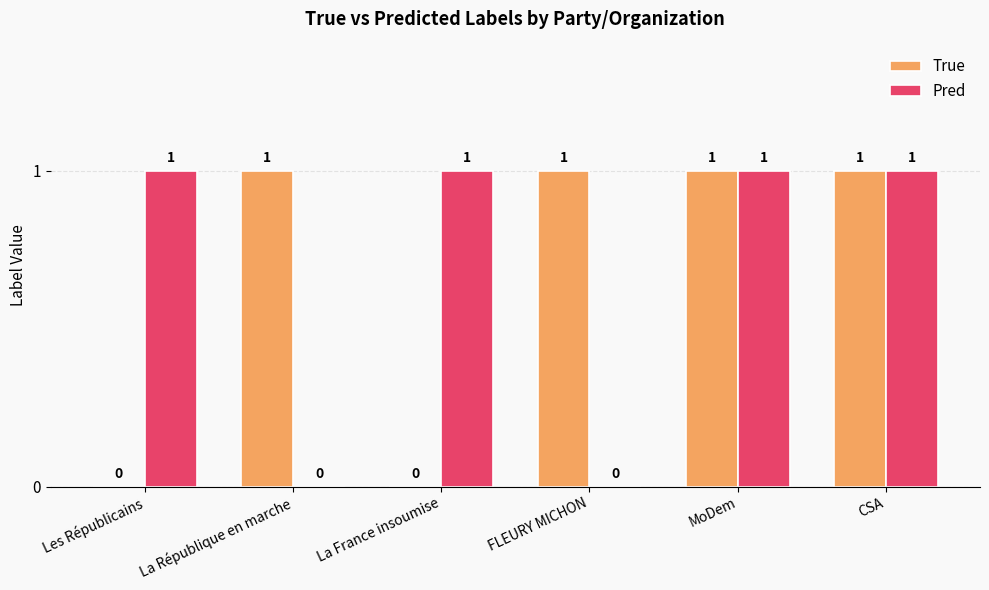

How many Pred values are between 0 and 1?

6